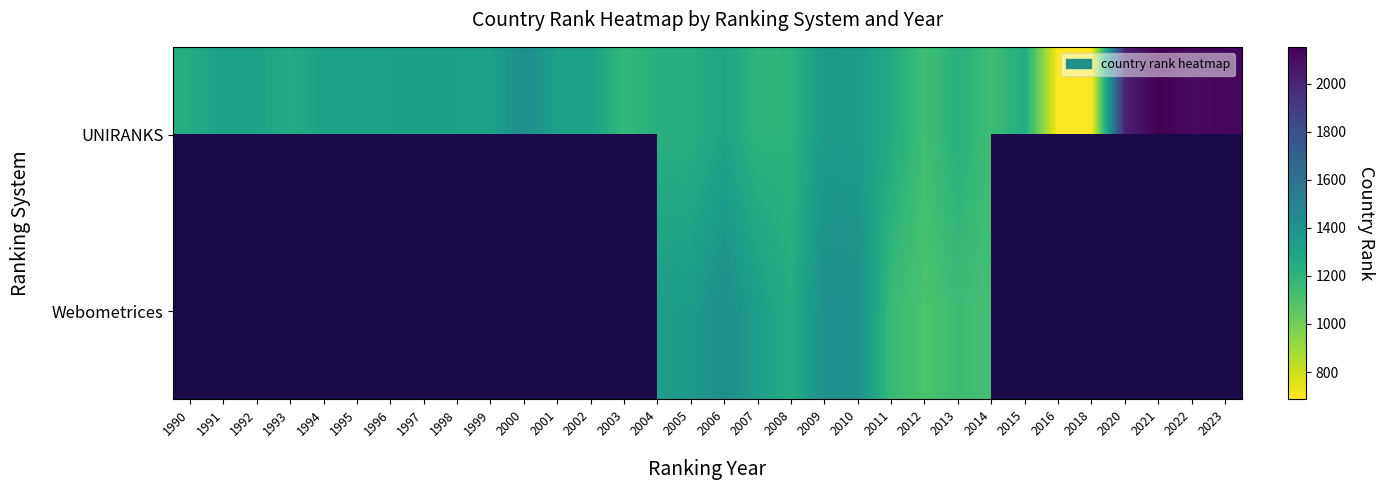

Which has a higher value, 1995 or 2016?

1995